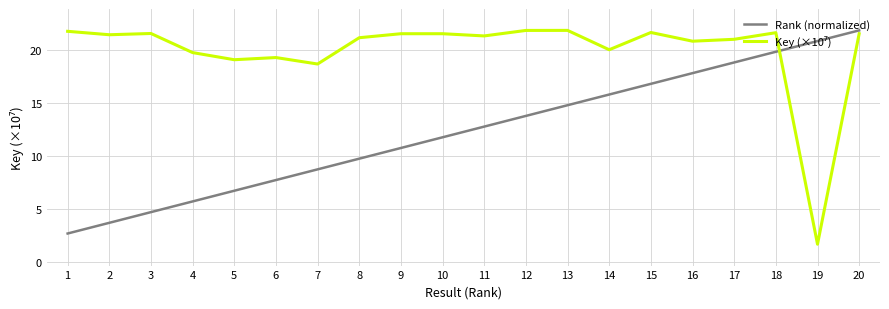

True or false: Rank (normalized) has a value of 21.1 at 12.

False